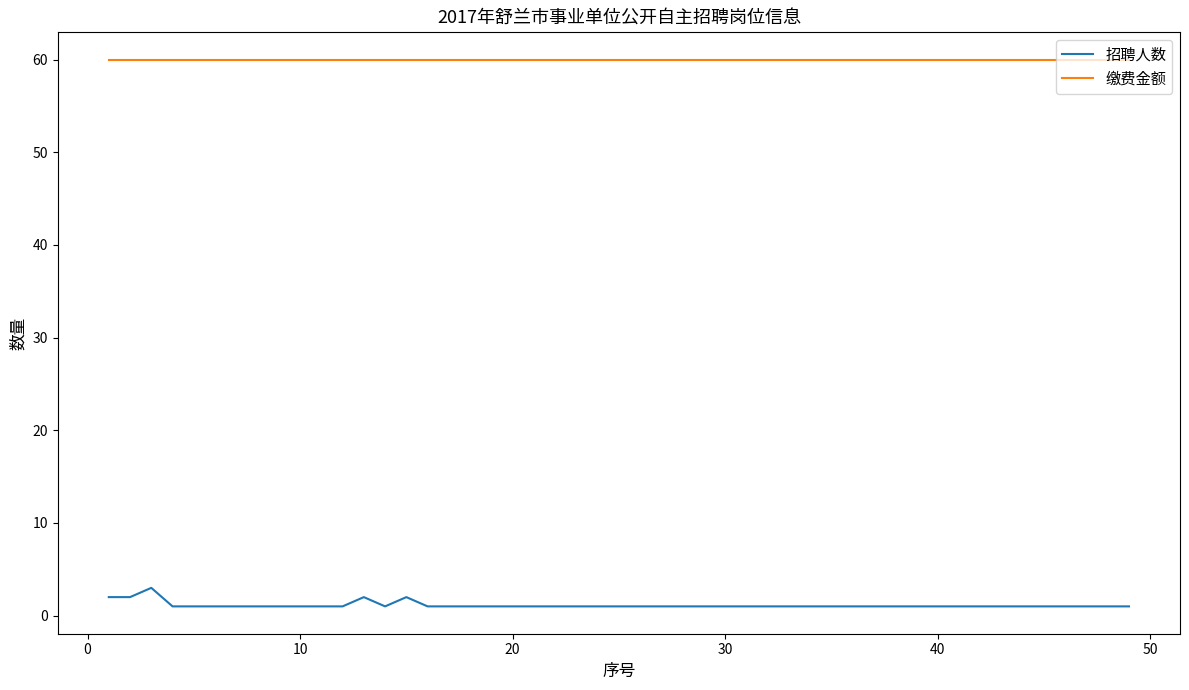

List the series in order of their overall mean, lowest first.

招聘人数, 缴费金额